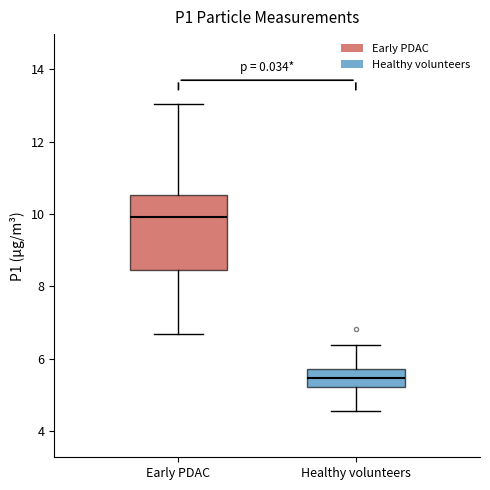

Which box has the lowest median line?

Healthy volunteers